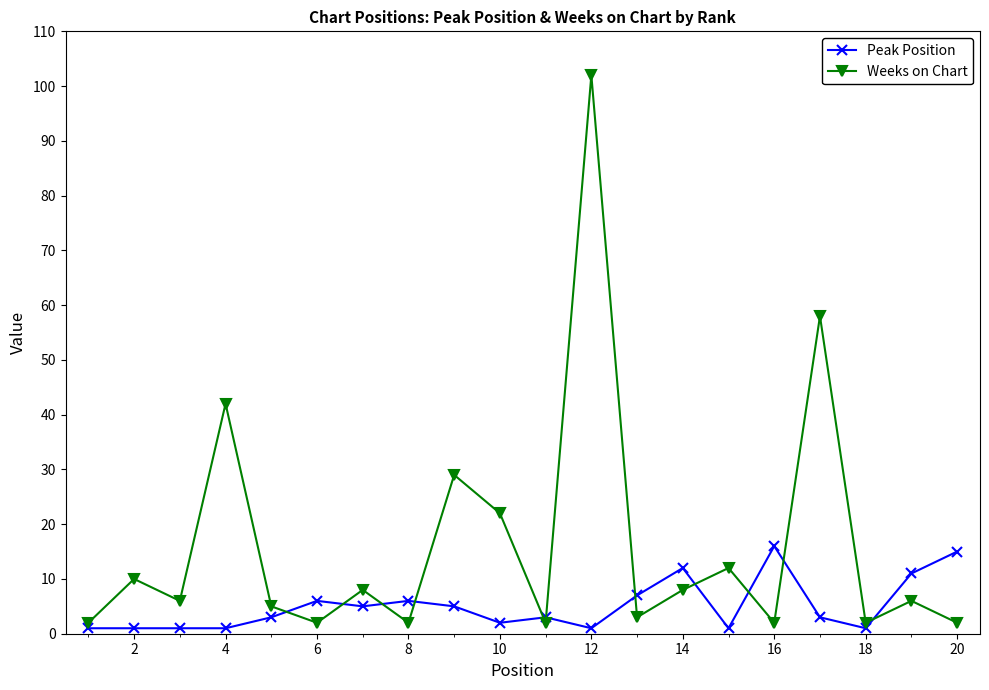

Rank the series by their maximum value, from lowest to highest.

Peak Position, Weeks on Chart